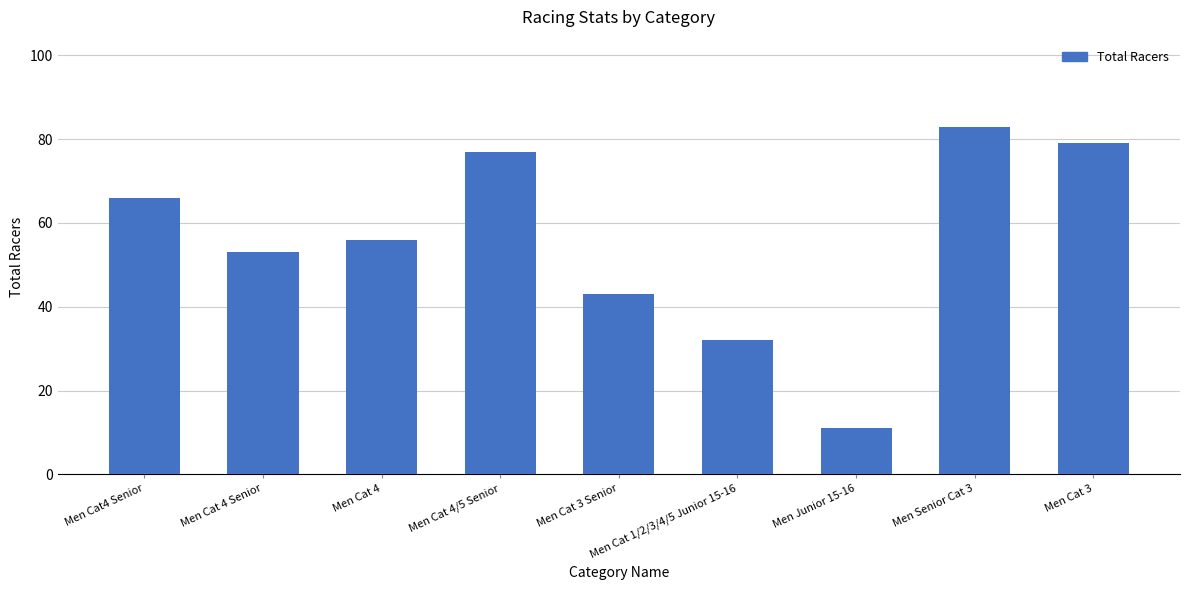

Reading left to right, extract all data points from this chart.

66	53	56	77	43	32	11	83	79